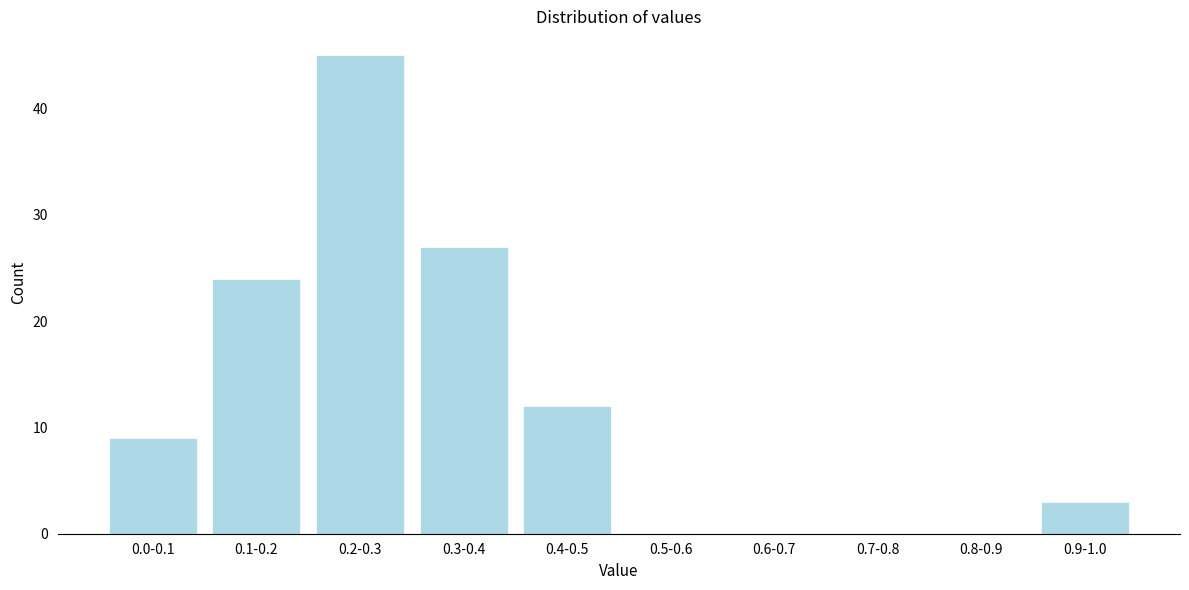

Reading left to right, transcribe all the data shown in this chart.

0.0-0.1=9	0.1-0.2=24	0.2-0.3=45	0.3-0.4=27	0.4-0.5=12	0.5-0.6=0	0.6-0.7=0	0.7-0.8=0	0.8-0.9=0	0.9-1.0=3